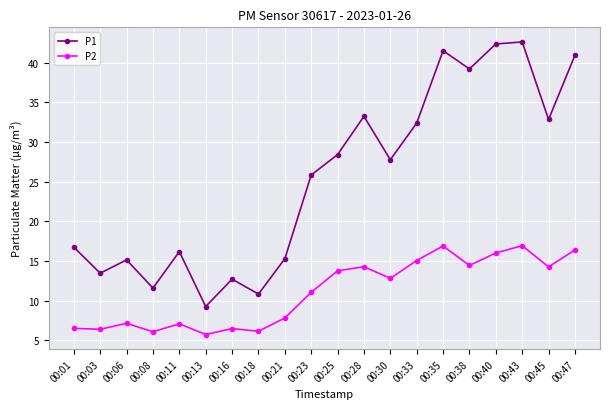

Which label corresponds to the smallest value in the chart?

00:13